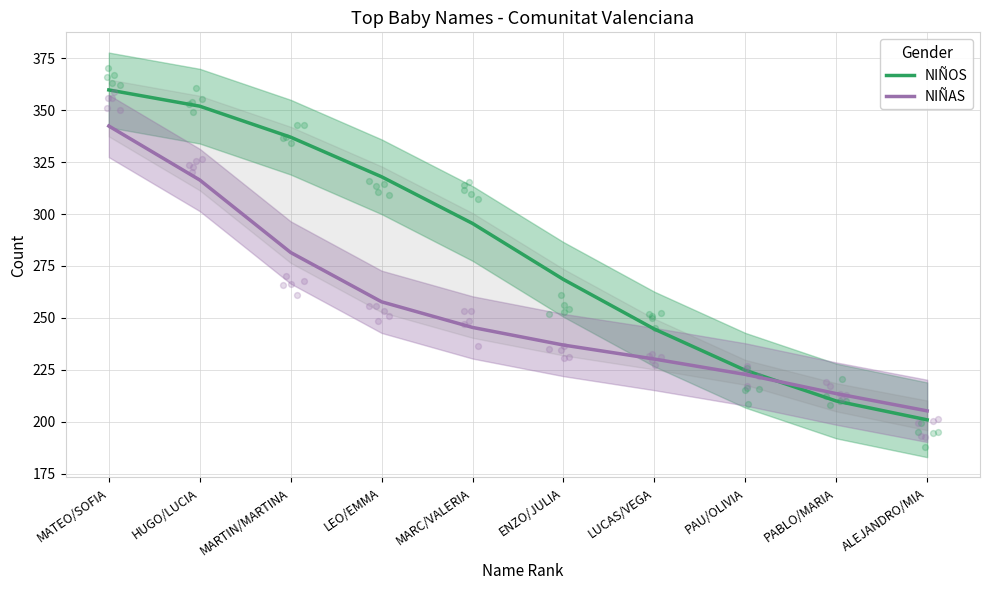

What is the total value across all series at ALEJANDRO/MIA?

406.1